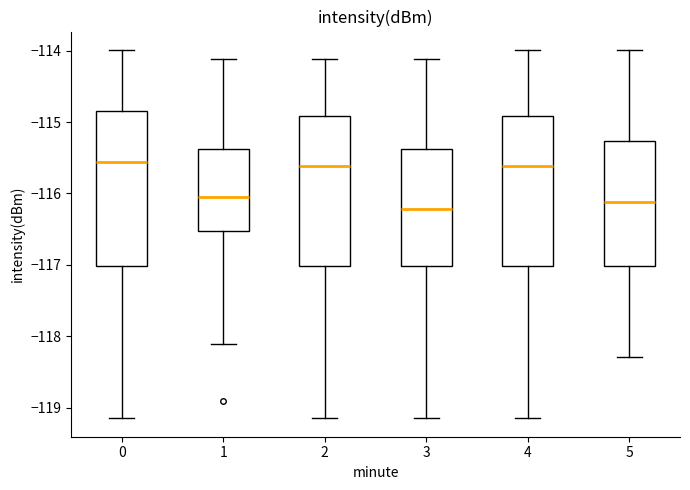

Where does the upper whisker of the box at x = 4 end on the y-axis? The values are not printed on the chart, so give them approximately, as read against the axis.

-114.0